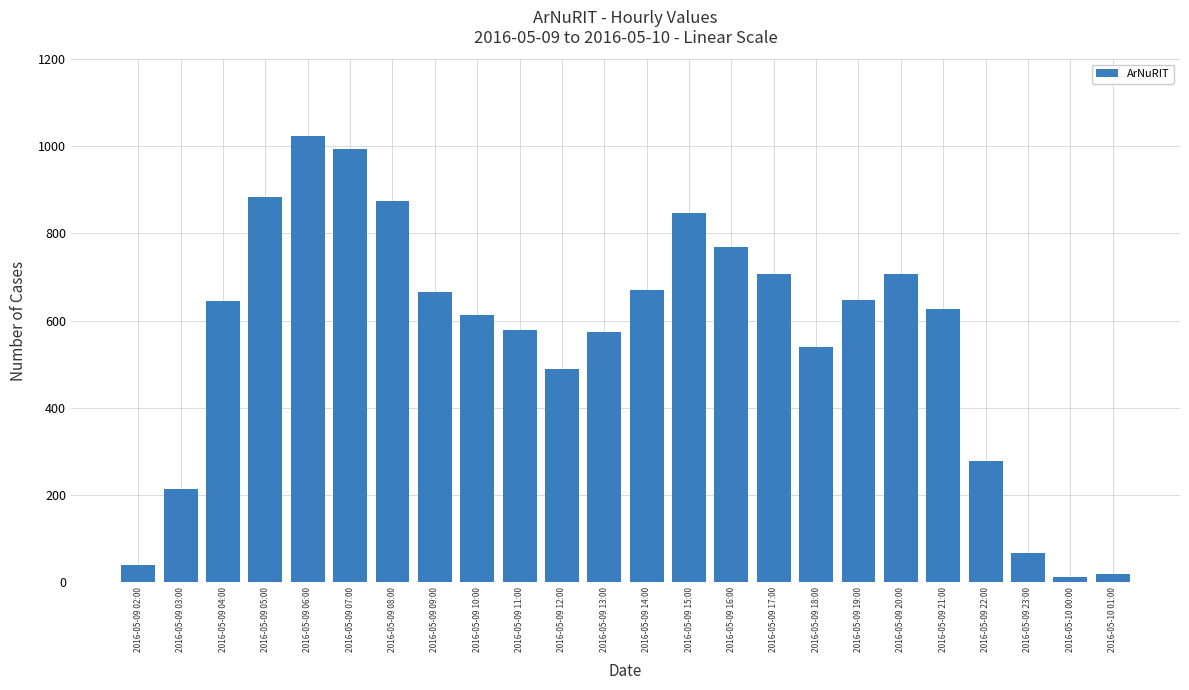

The chart shows a value of 18 at 2016-05-10 01:00. True or false?

True